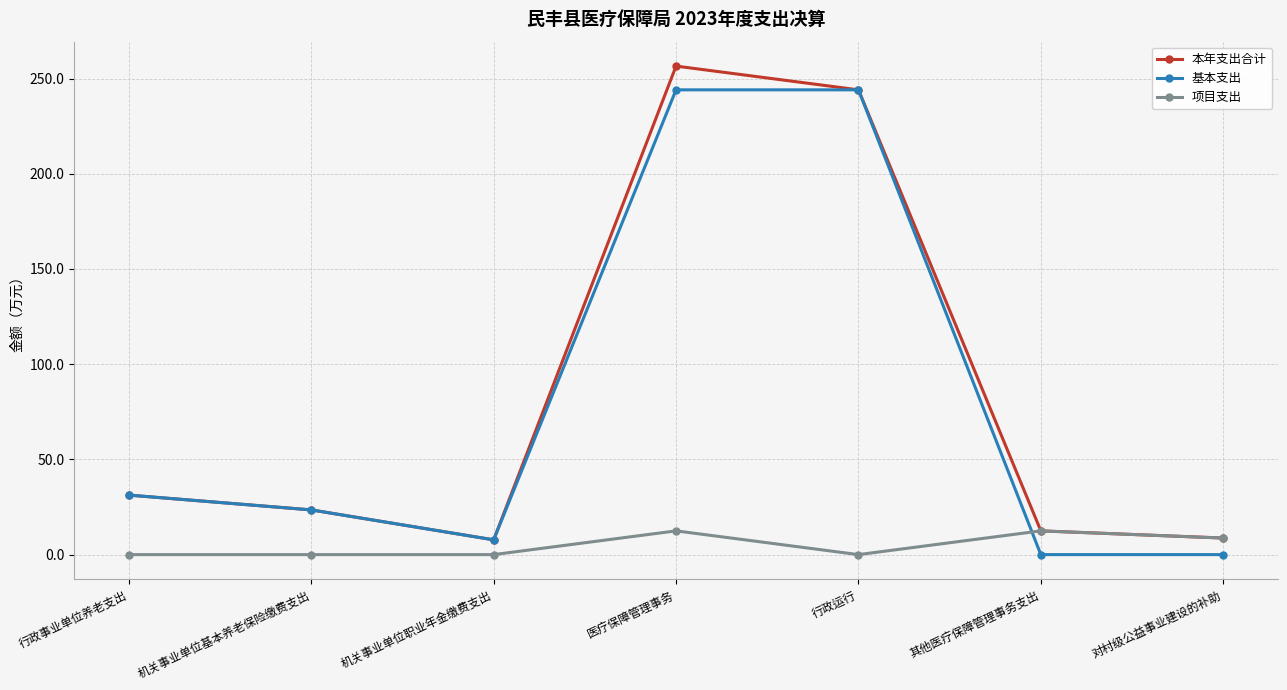

What is the approximate value of 基本支出 at 医疗保障管理事务?

244.1